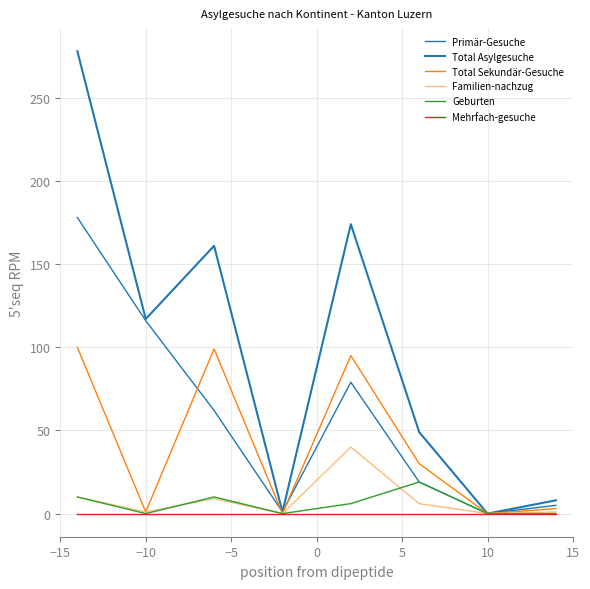

In Primär-Gesuche, how many points are higher than both neighbors (excluding endpoints)?

1